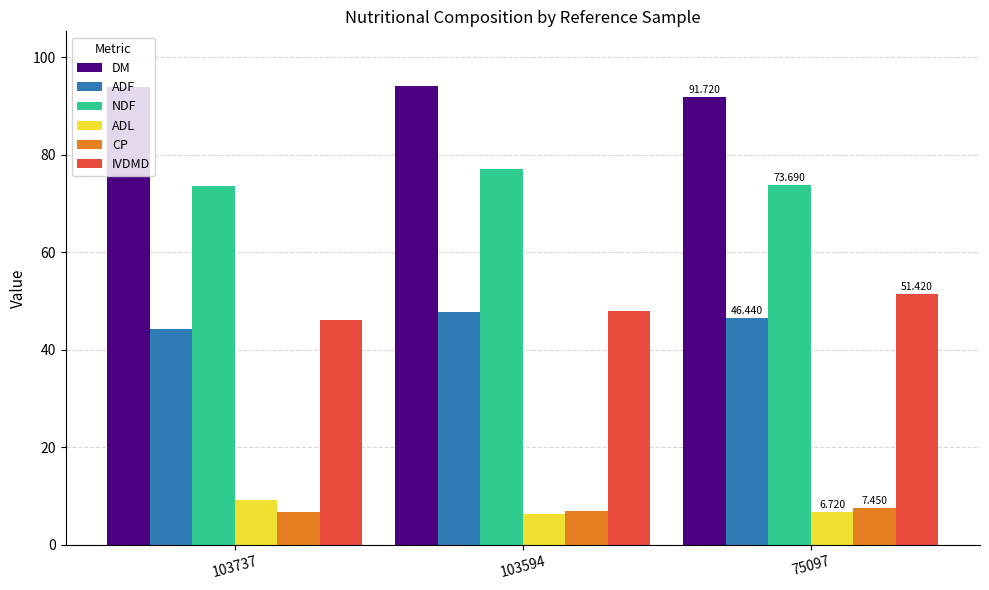

Is the value of IVDMD at 103594 greater than the value of ADL at 75097?

Yes